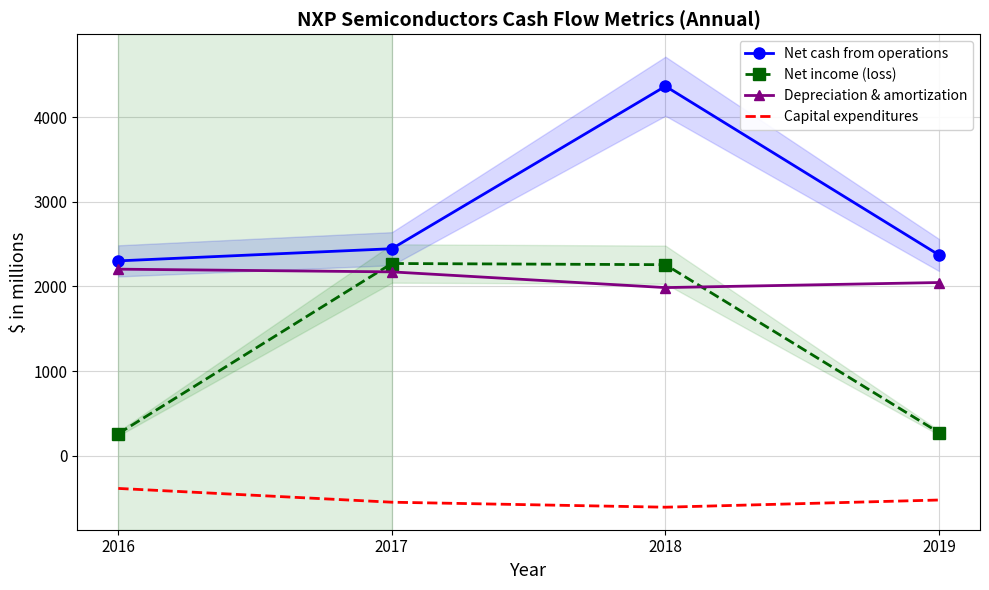

List the labels in order of Net income (loss) value, largest first.

2017, 2018, 2019, 2016